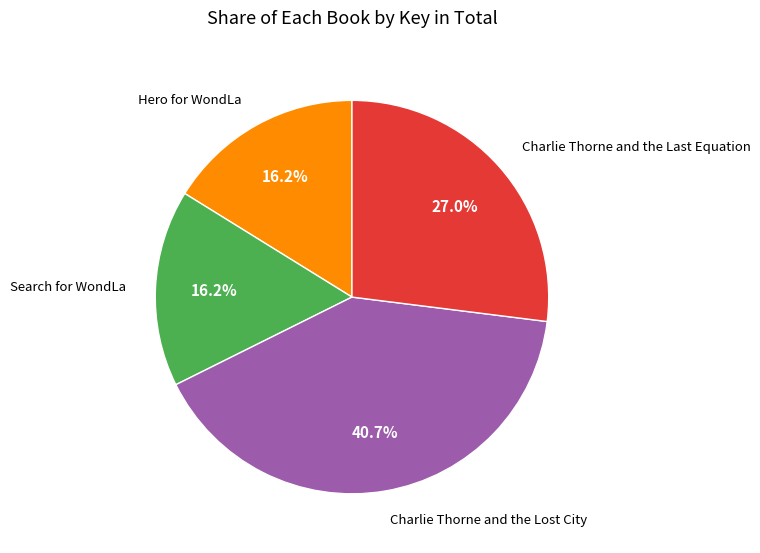

Which slice is the largest?

Charlie Thorne and the Lost City